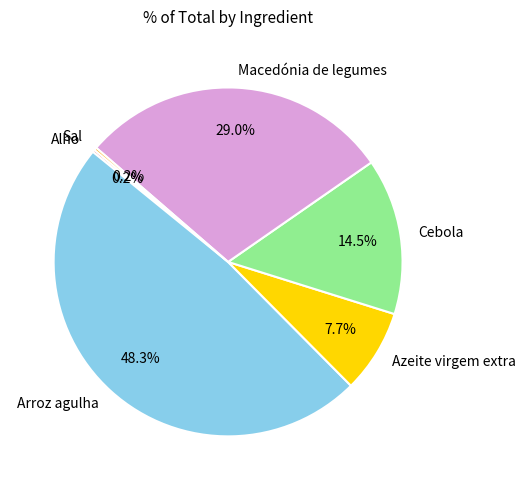

What is the total percentage of Cebola and Azeite virgem extra?

22.2%